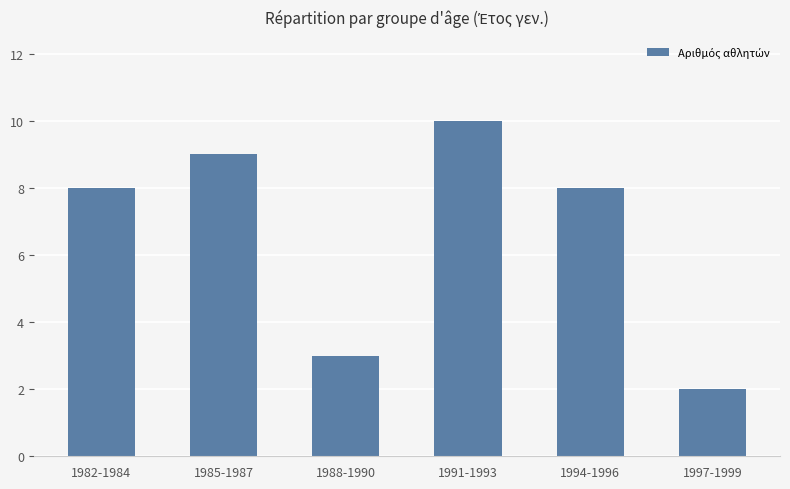

How many bars are there in total?

6